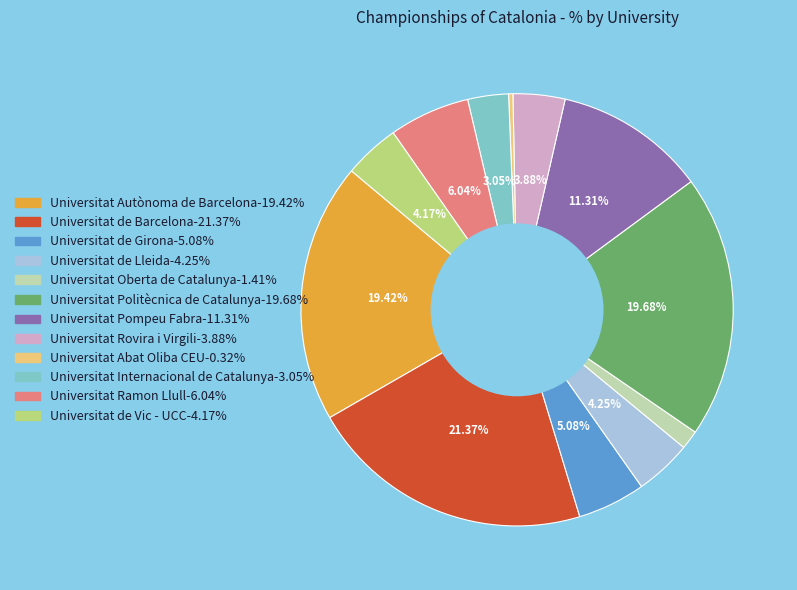

The Universitat Rovira i Virgili slice represents 18% of the pie. True or false?

False